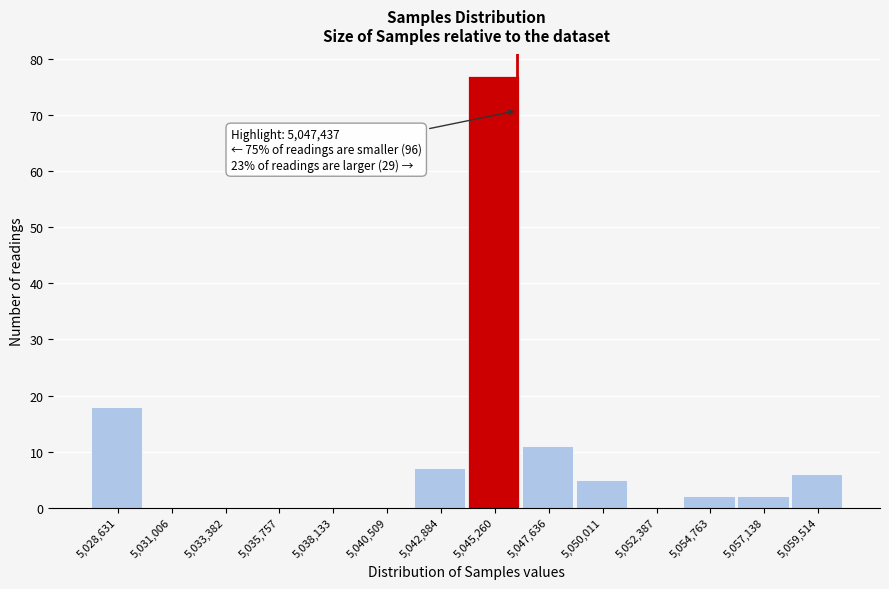

Reading left to right, what are all the values shown in this chart?

5,028,631=18	5,031,006=0	5,033,382=0	5,035,757=0	5,038,133=0	5,040,509=0	5,042,884=7	5,045,260=77	5,047,636=11	5,050,011=5	5,052,387=0	5,054,763=2	5,057,138=2	5,059,514=6